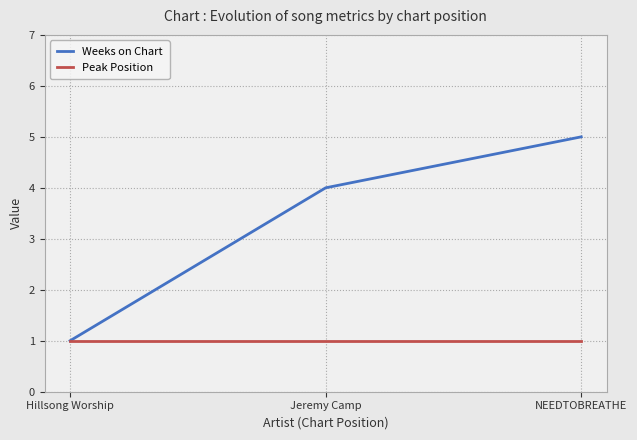

Reading left to right, what are all the values shown in this chart?

Weeks on Chart: 1	4	5
Peak Position: 1	1	1